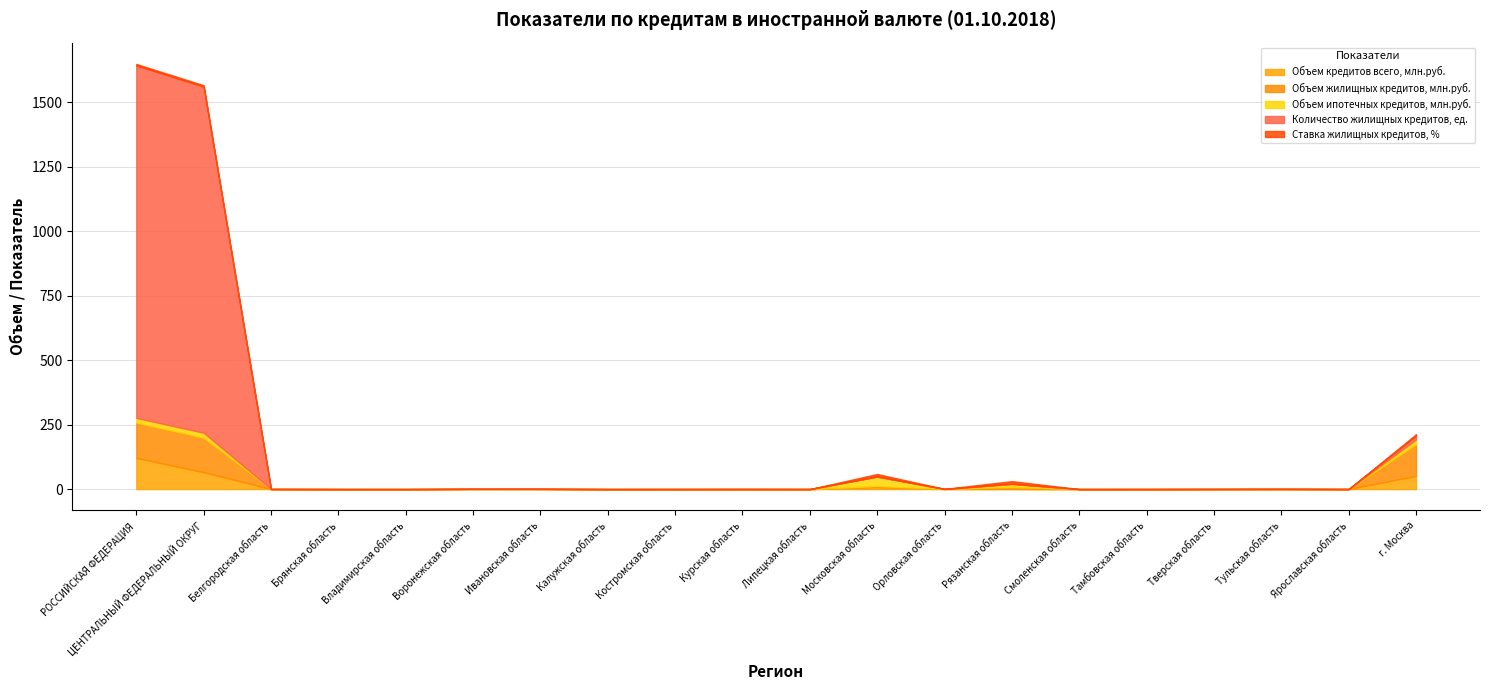

What is the label of the 6th point from the left?

Воронежская область